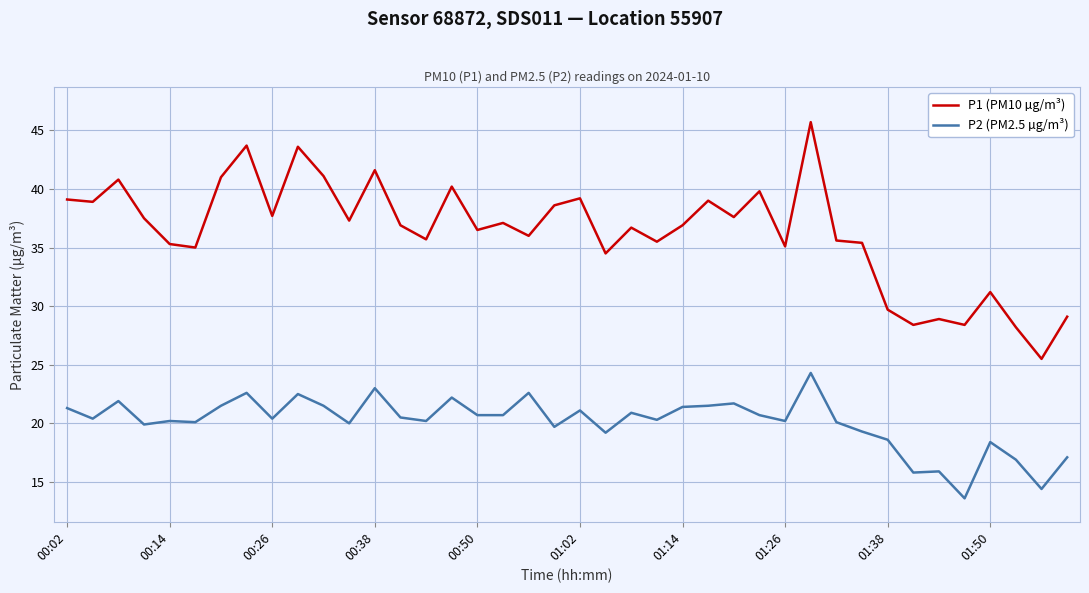

Which series has the widest spread of values?

P1 (PM10 µg/m³)